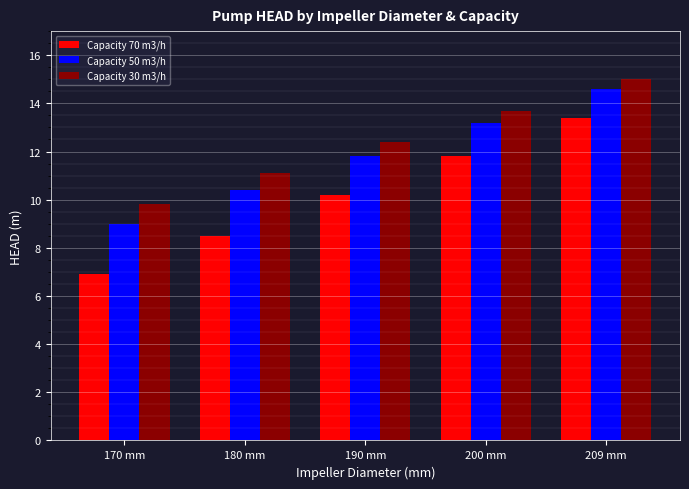

What is the value of the Capacity 30 m3/h bar at the 4th from the left?

13.7